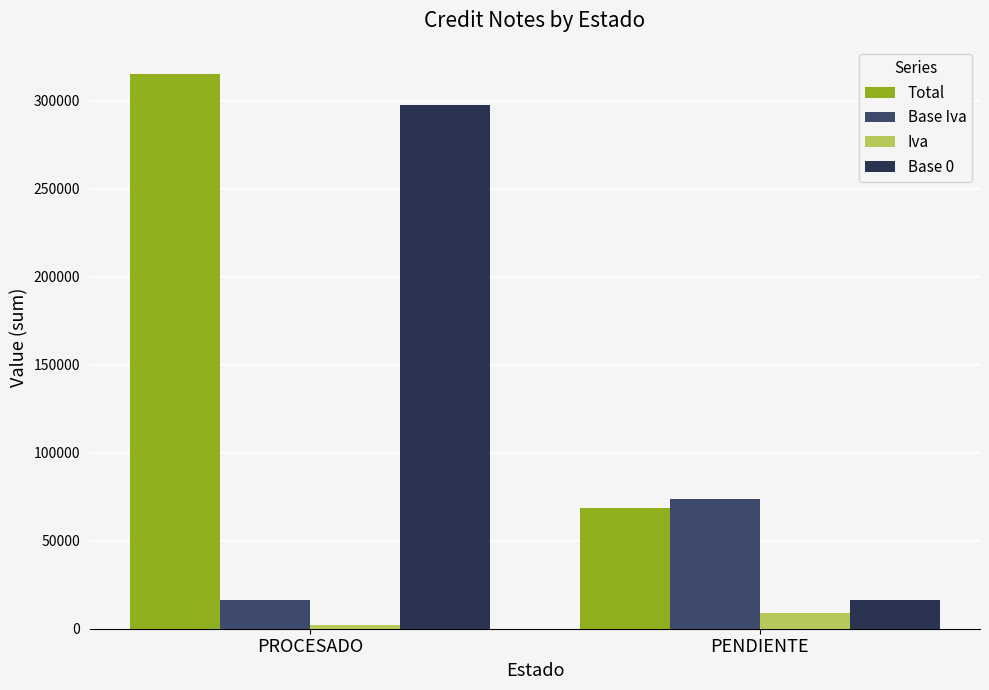

How many data points in Base Iva are above 73452?

1